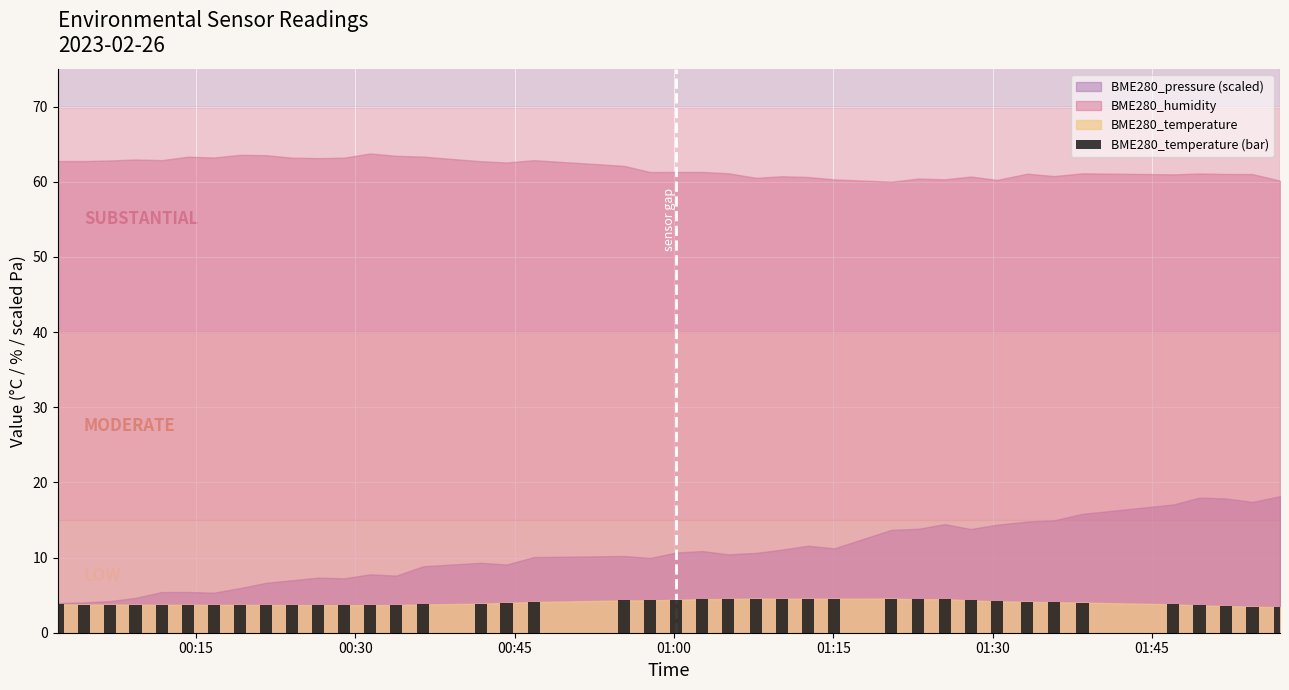

What is the average value?

4.0